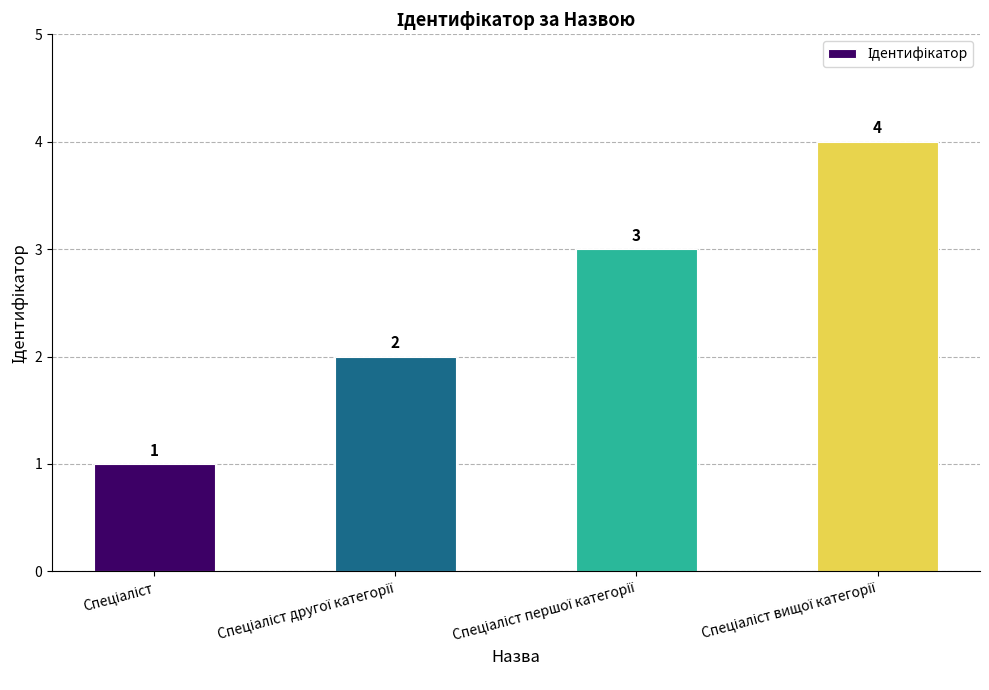

What is the difference between the maximum and minimum values?

3